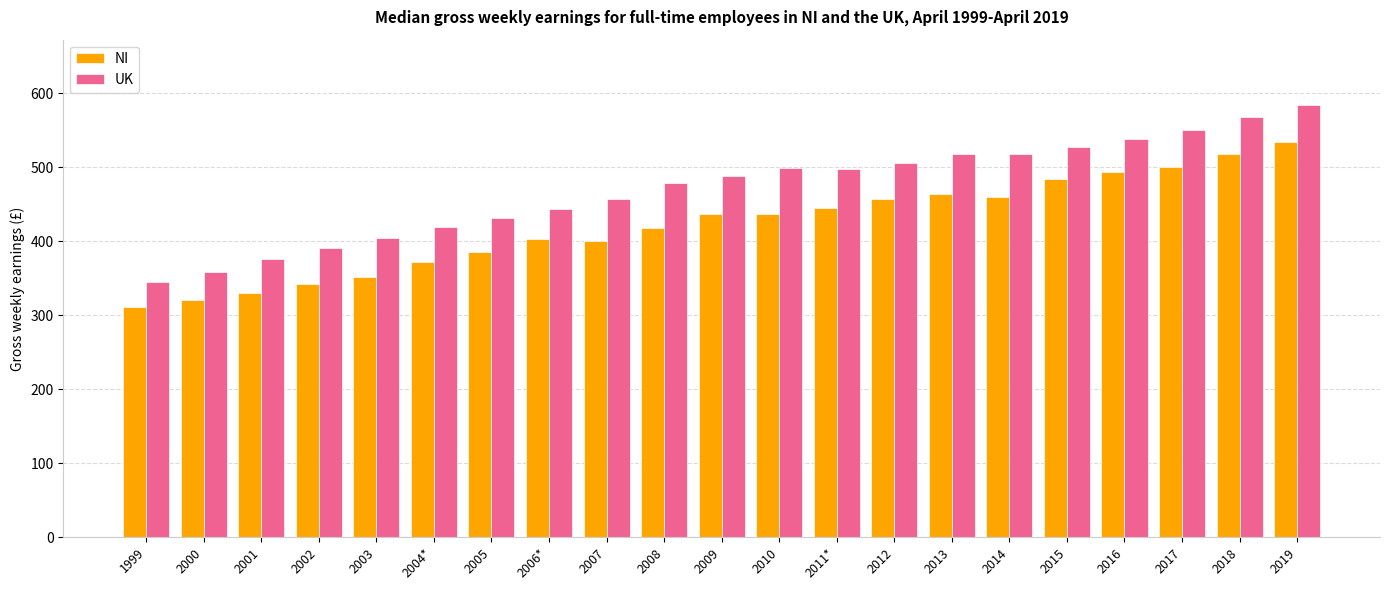

What is the sum of all NI values?

8864.5